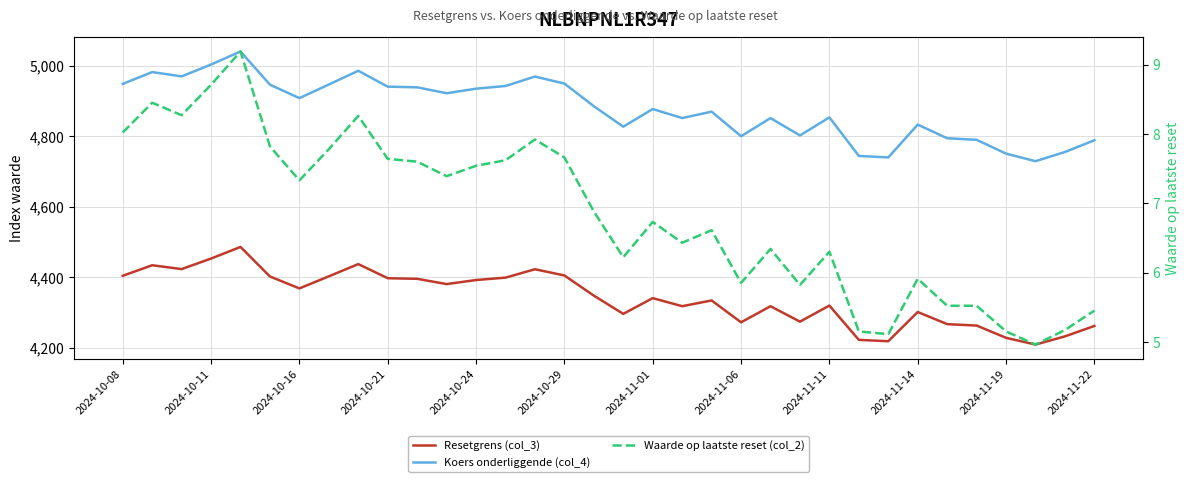

Read the Koers onderliggende (col_4) value at 2024-10-29.

4946.7